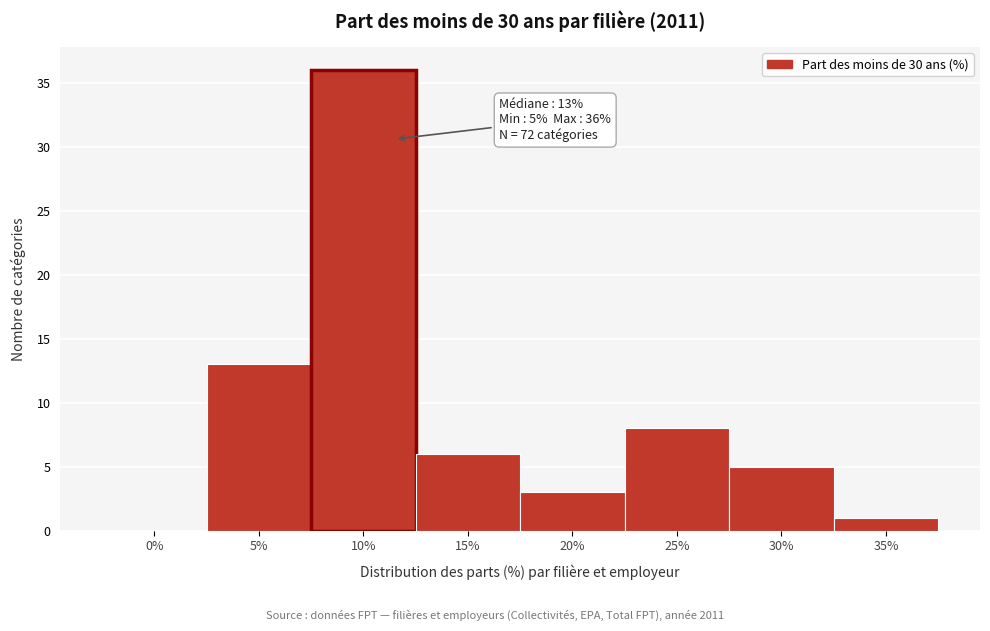

Reading left to right, list all the values displayed in this chart.

0%=0	5%=13	10%=36	15%=6	20%=3	25%=8	30%=5	35%=1